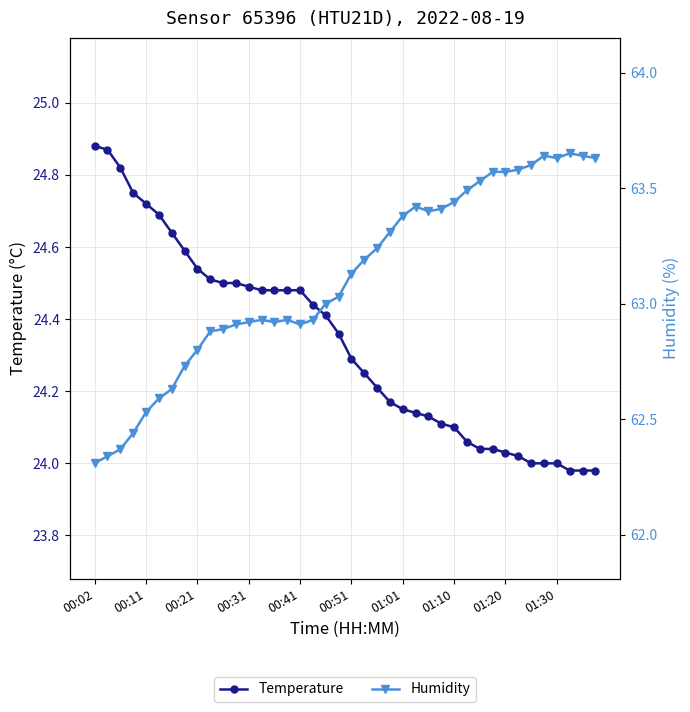

True or false: Temperature has more than 1 interior local peaks.

False